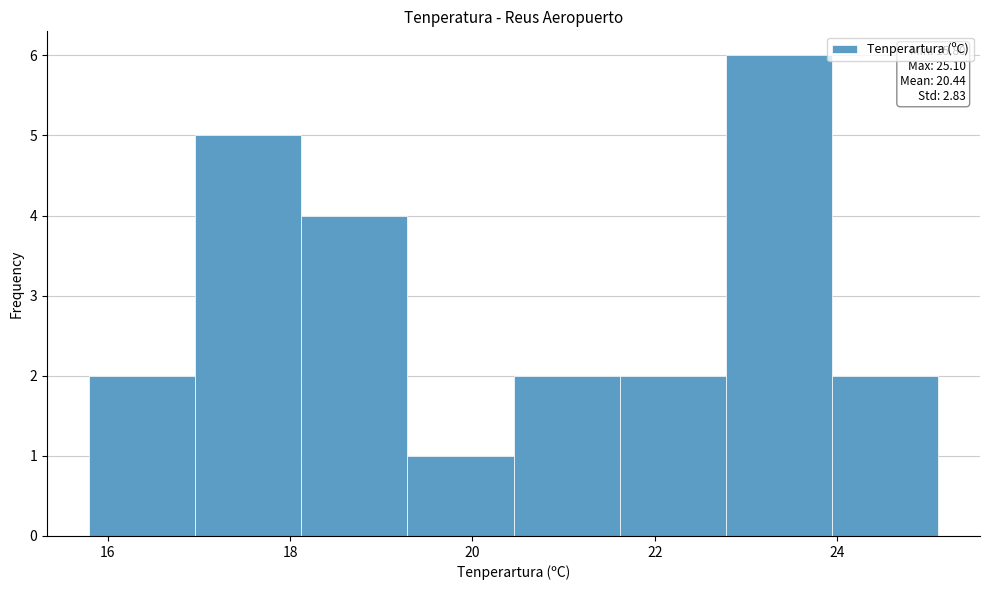

Over which range of the x-axis is the bar tallest?

22.8 to 24.0